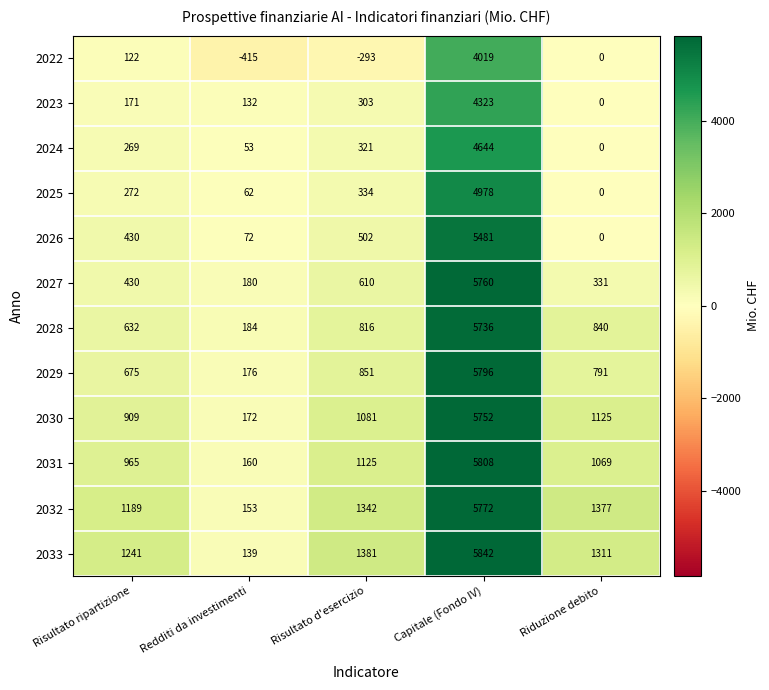

What is the sum of all 2025 values?

5646